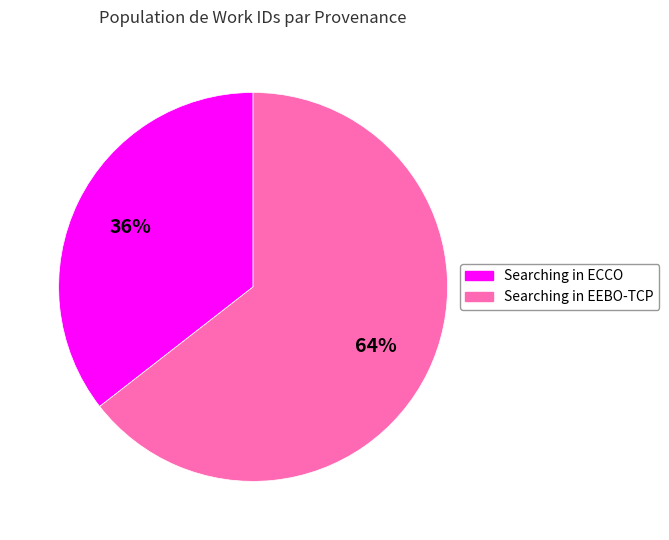

Does any single category account for the majority?

Yes